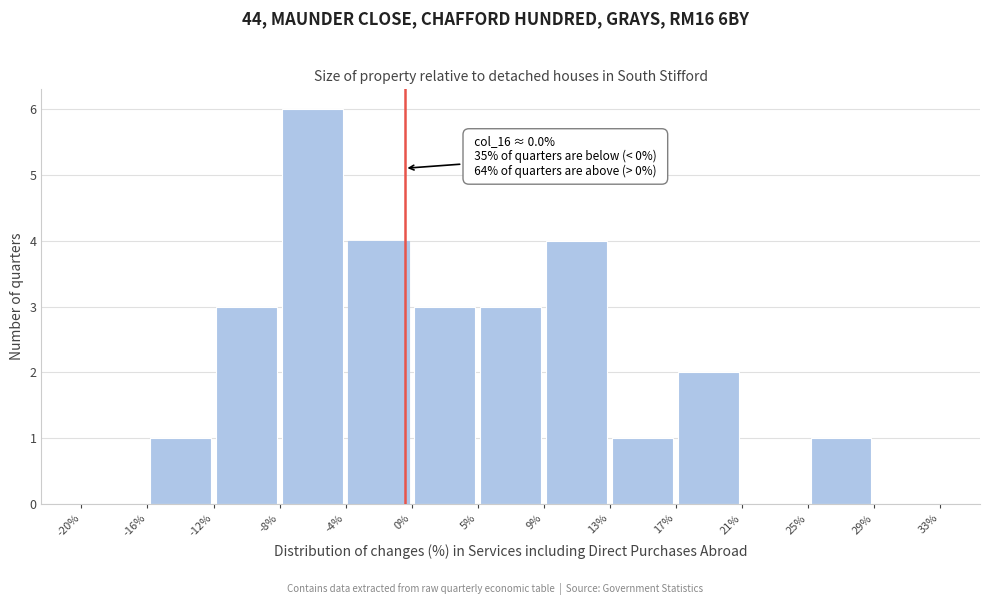

Which range on the x-axis has the tallest bar?

-8% to -4%